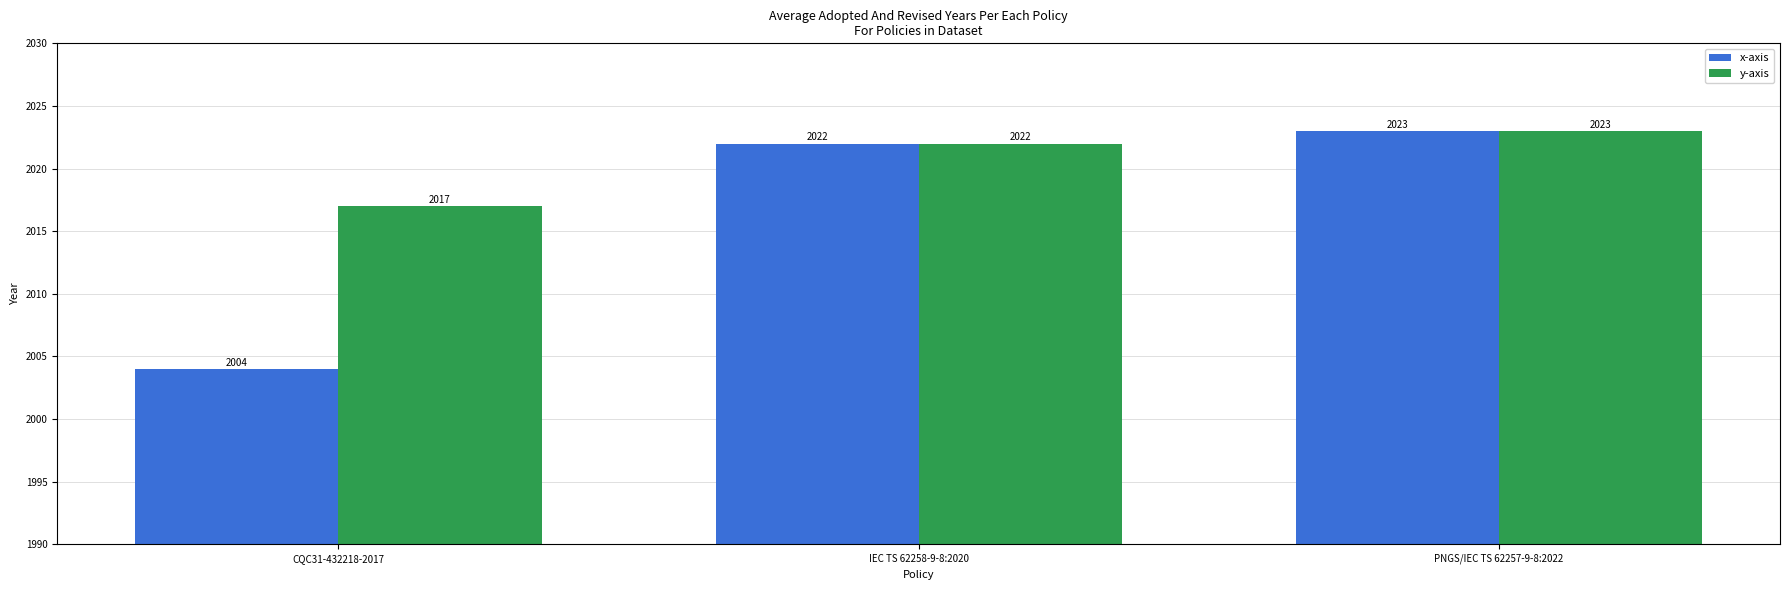

What is the label of the 3rd bar from the left?

PNGS/IEC TS 62257-9-8:2022